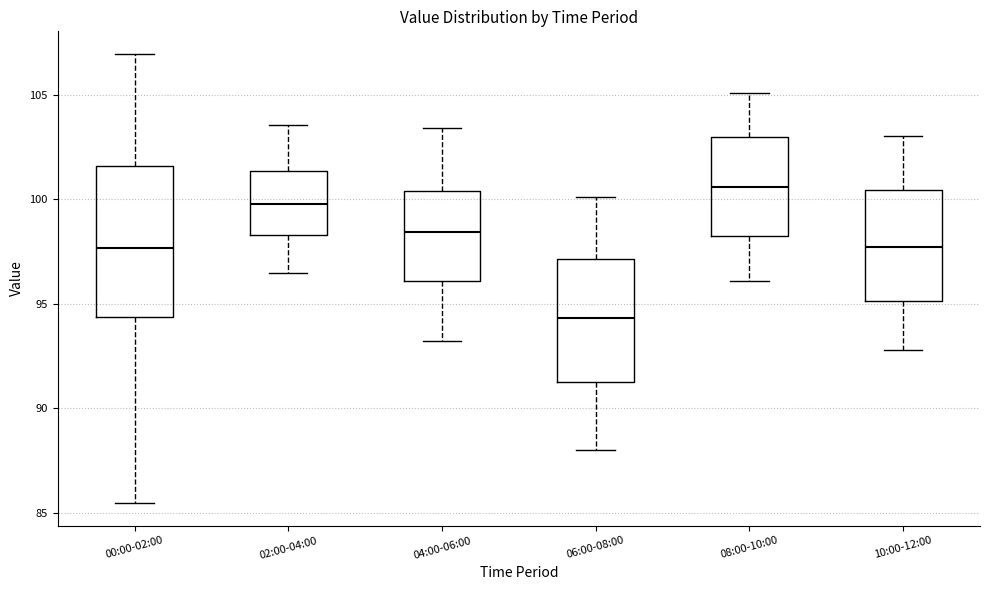

Where does the lower whisker of the box for 02:00-04:00 end on the y-axis? The values are not printed on the chart, so give them approximately, as read against the axis.

96.5